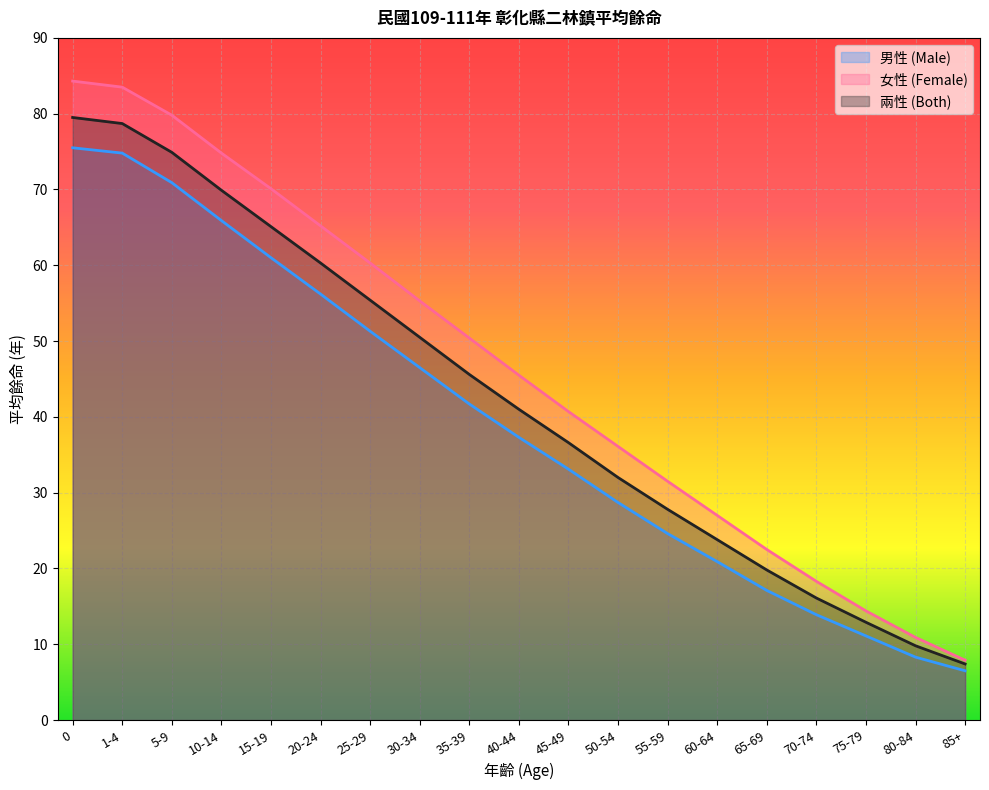

The 兩性 (Both) series shows 15.6 at 60-64. True or false?

False